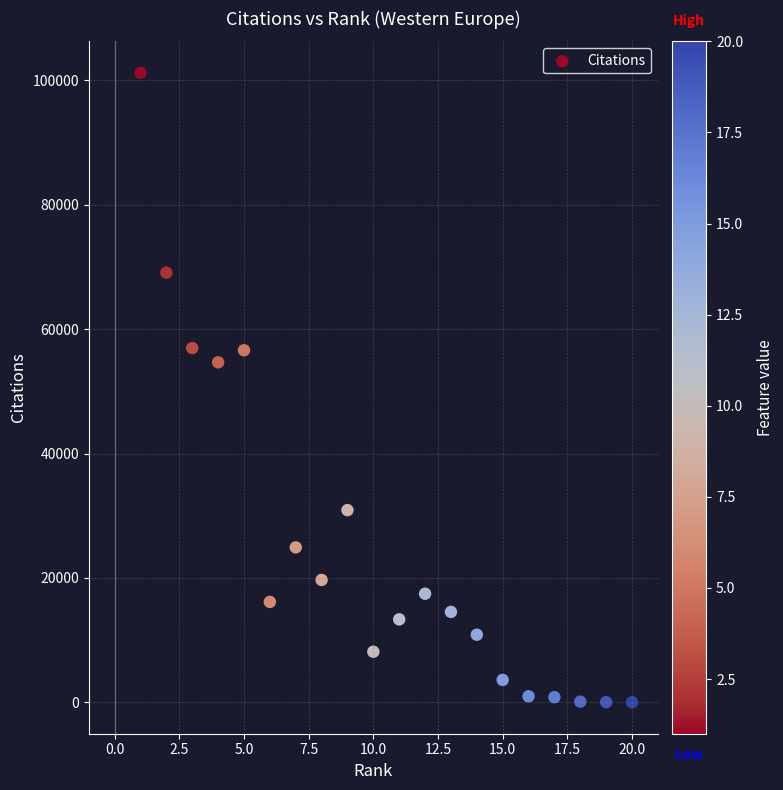

What is the range of Y values (max minus min)?

101223